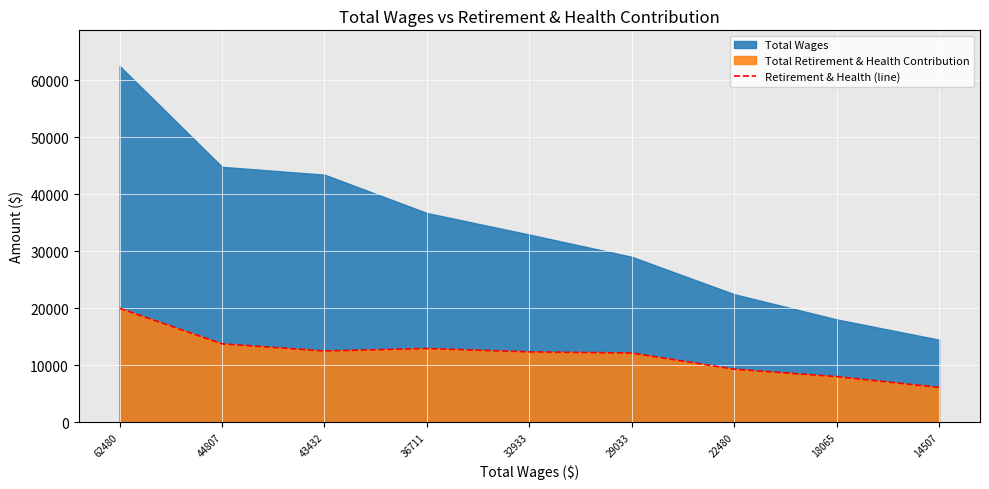

Which category has the lowest value in the Retirement & Health (line) series?

14507